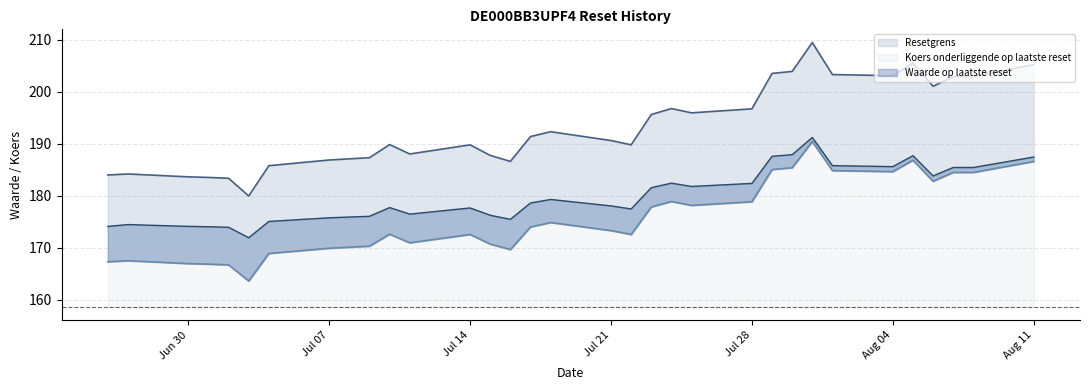

True or false: Koers onderliggende op laatste reset and Waarde op laatste reset intersect in this chart.

False